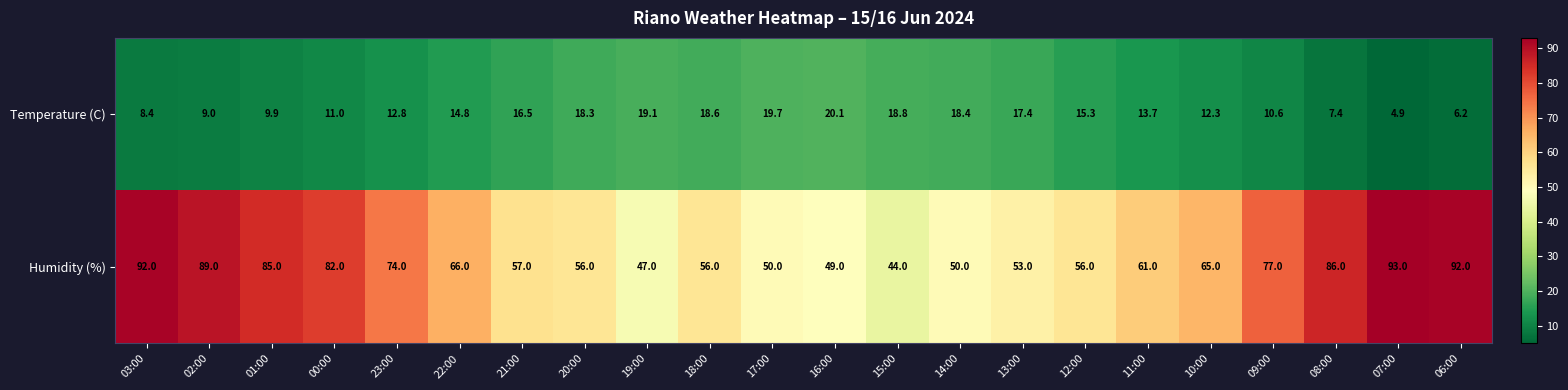

Count the number of categories in the chart.

22